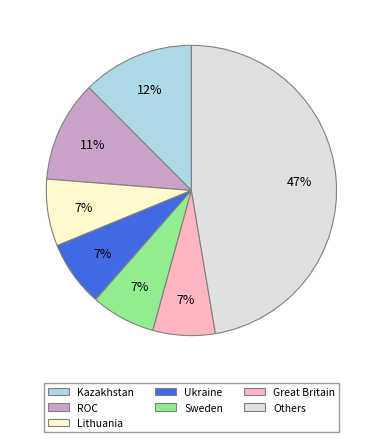

Which has a higher value, Kazakhstan or Sweden?

Kazakhstan